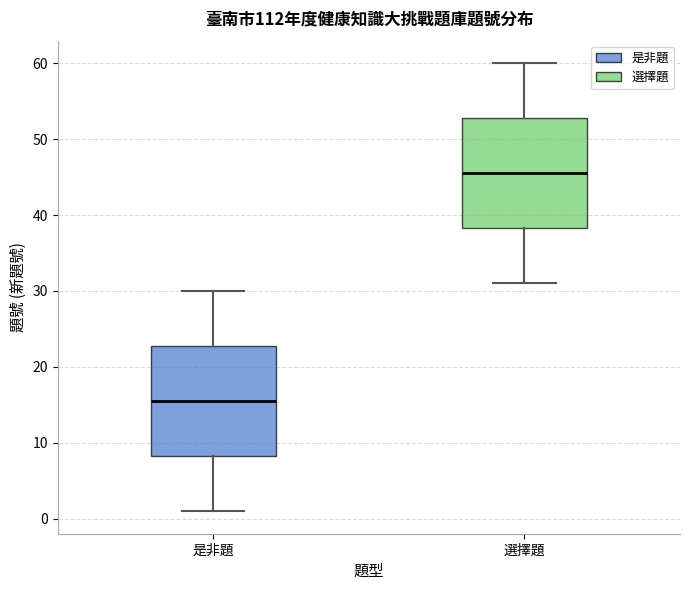

Reading left to right, read every box against the y-axis: the position of its median line, the range the box covers, and the ends of its whiskers. The values are not printed on the chart, so give them approximately, as read against the axis.

是非題: median 16, box 8 to 23, whiskers 1 to 30
選擇題: median 46, box 38 to 53, whiskers 31 to 60